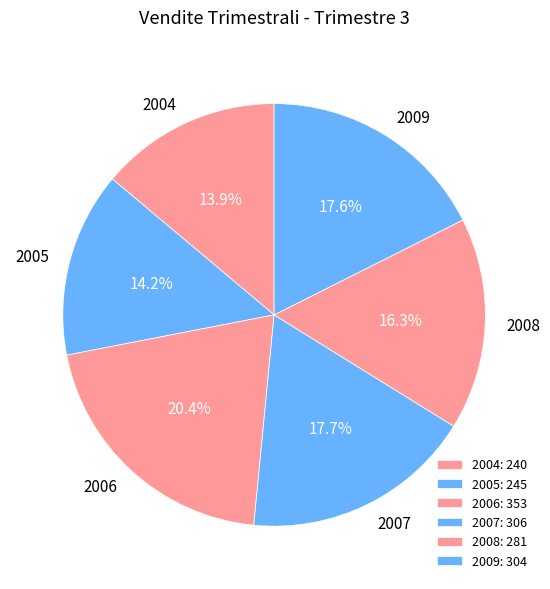

Does 2007 account for over 50% of the chart?

No